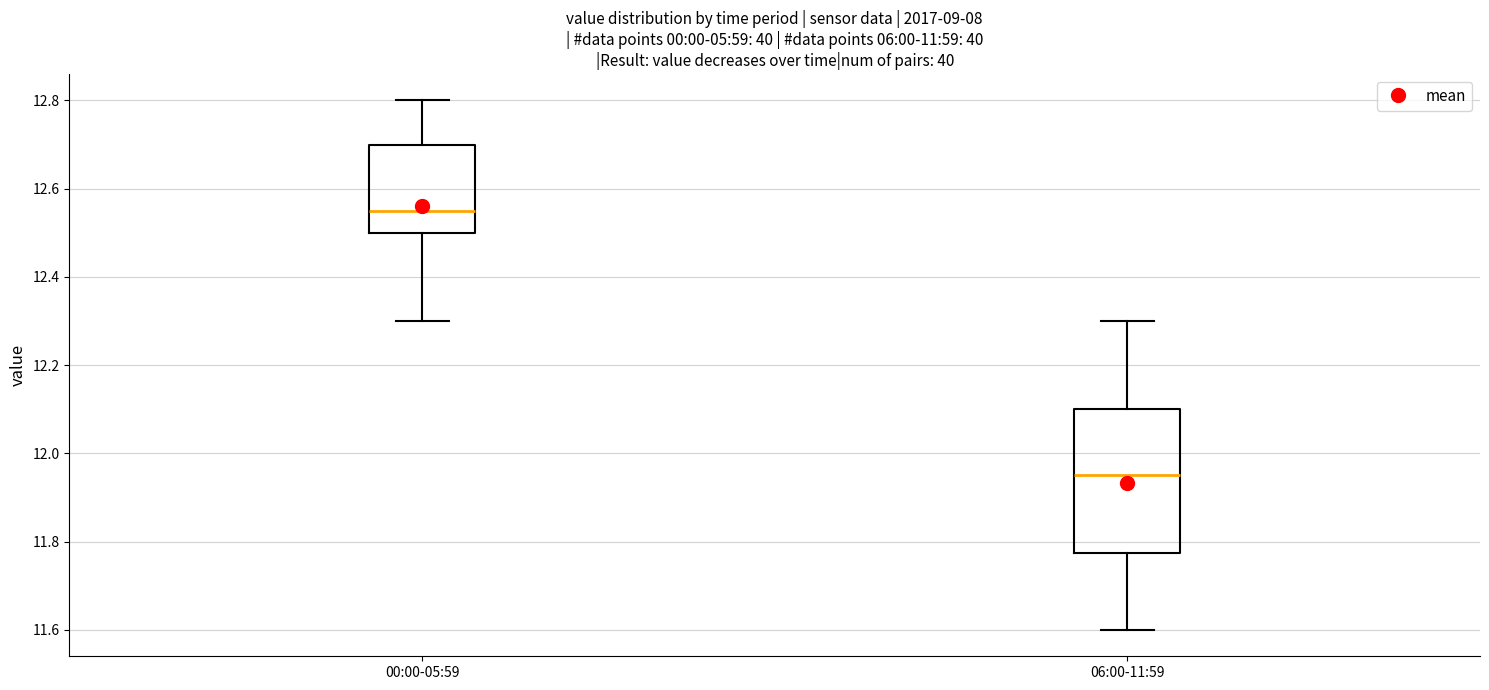

Reading left to right, read every box against the y-axis: the position of its median line, the range the box covers, and the ends of its whiskers. The values are not printed on the chart, so give them approximately, as read against the axis.

00:00-05:59: median 12.56, box 12.50 to 12.70, whiskers 12.30 to 12.80
06:00-11:59: median 11.96, box 11.78 to 12.10, whiskers 11.60 to 12.30